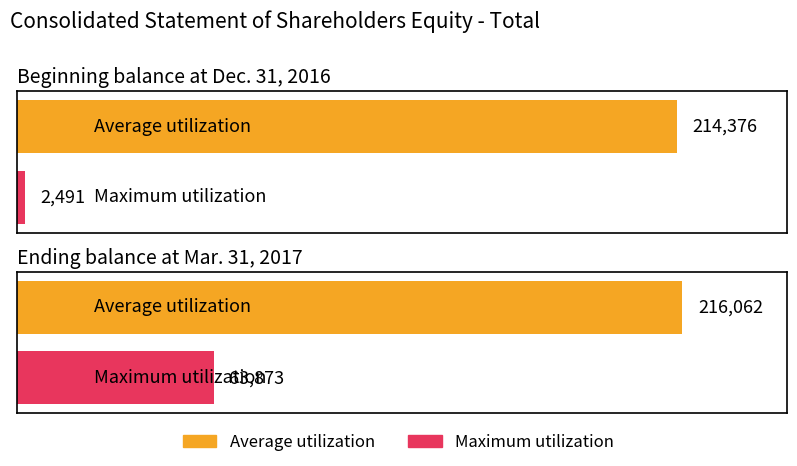

Where is Average utilization nearest to the value 215219?

Beginning balance at Dec. 31, 2016